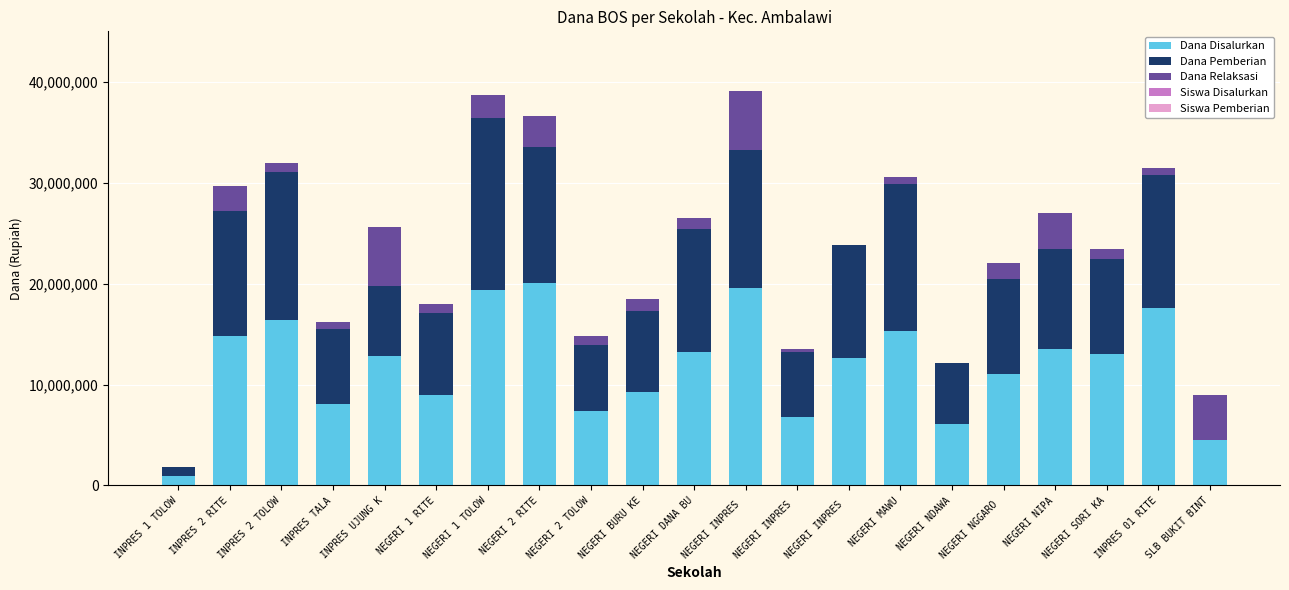

What is the approximate value of Siswa Pemberian at NEGERI SORI KA, to the nearest 10?

20